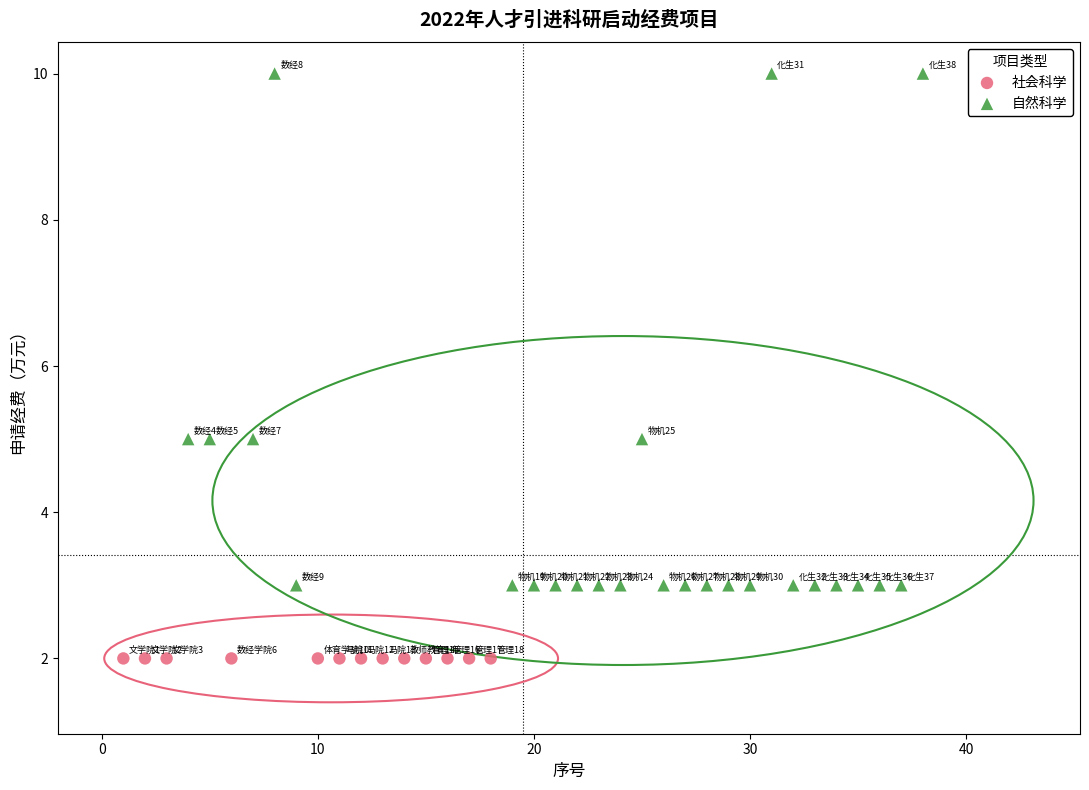

Which series contains the highest Y value?

自然科学